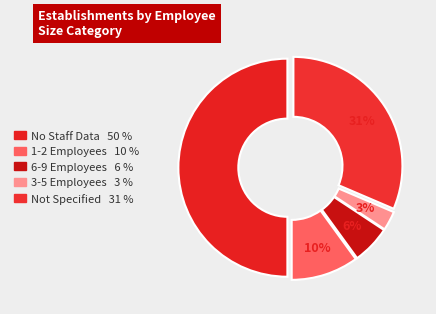

How many segments does this pie chart have?

5